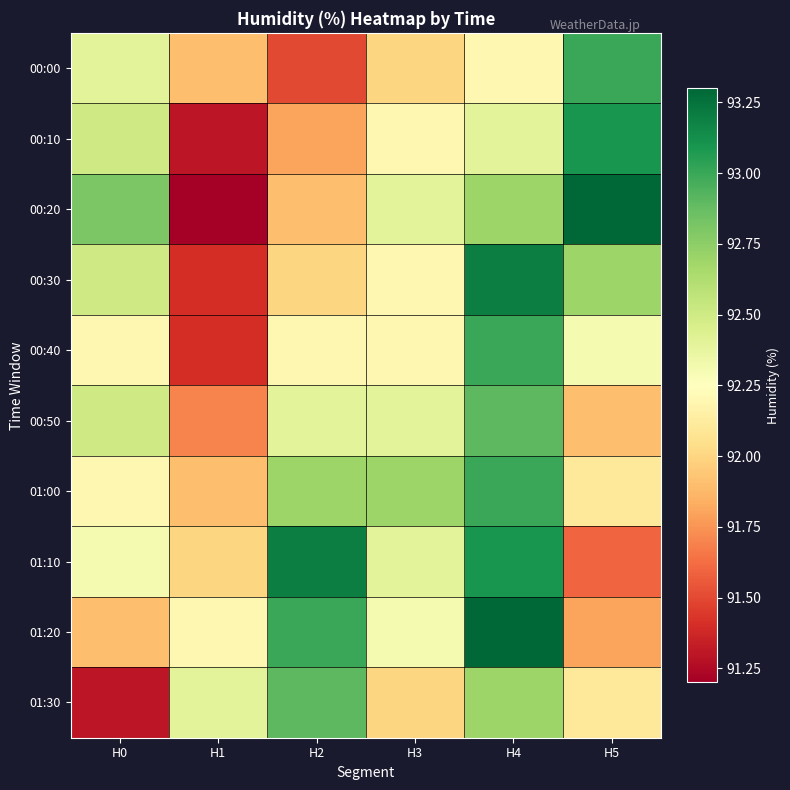

Reading left to right, list all the values displayed in this chart.

00:00: H0=92.4	H1=91.9	H2=91.5	H3=92.0	H4=92.2	H5=93.0
00:10: H0=92.5	H1=91.3	H2=91.8	H3=92.2	H4=92.4	H5=93.1
00:20: H0=92.8	H1=91.2	H2=91.9	H3=92.4	H4=92.7	H5=93.3
00:30: H0=92.5	H1=91.4	H2=92.0	H3=92.2	H4=93.2	H5=92.7
00:40: H0=92.2	H1=91.4	H2=92.2	H3=92.2	H4=93.0	H5=92.3
00:50: H0=92.5	H1=91.7	H2=92.4	H3=92.4	H4=92.9	H5=91.9
01:00: H0=92.2	H1=91.9	H2=92.7	H3=92.7	H4=93.0	H5=92.1
01:10: H0=92.3	H1=92.0	H2=93.2	H3=92.4	H4=93.1	H5=91.6
01:20: H0=91.9	H1=92.2	H2=93.0	H3=92.3	H4=93.3	H5=91.8
01:30: H0=91.3	H1=92.4	H2=92.9	H3=92.0	H4=92.7	H5=92.1